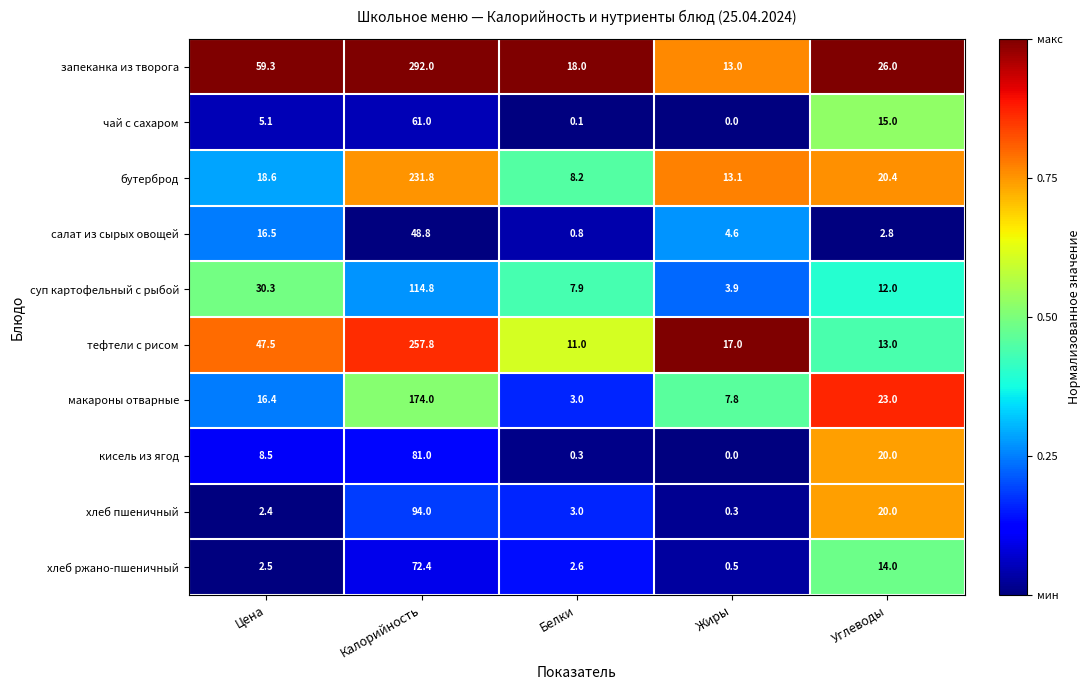

What is the approximate value of тефтели с рисом at Цена?

47.5